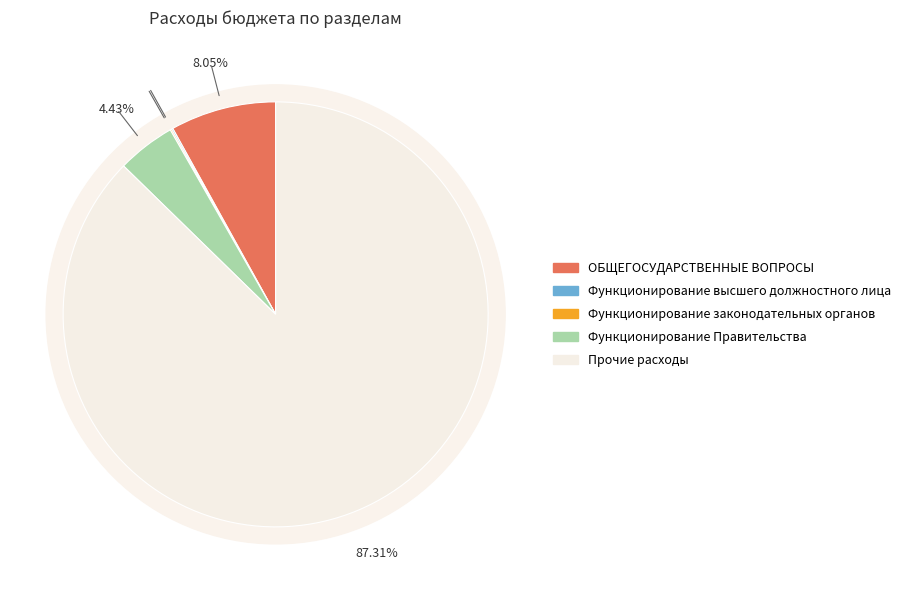

The Функционирование высшего должностного лица slice represents 0% of the pie. True or false?

True